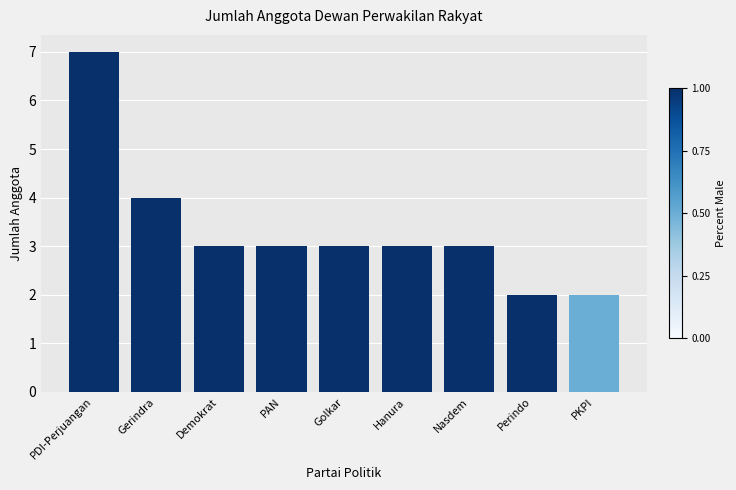

What is the approximate value at Demokrat?

3